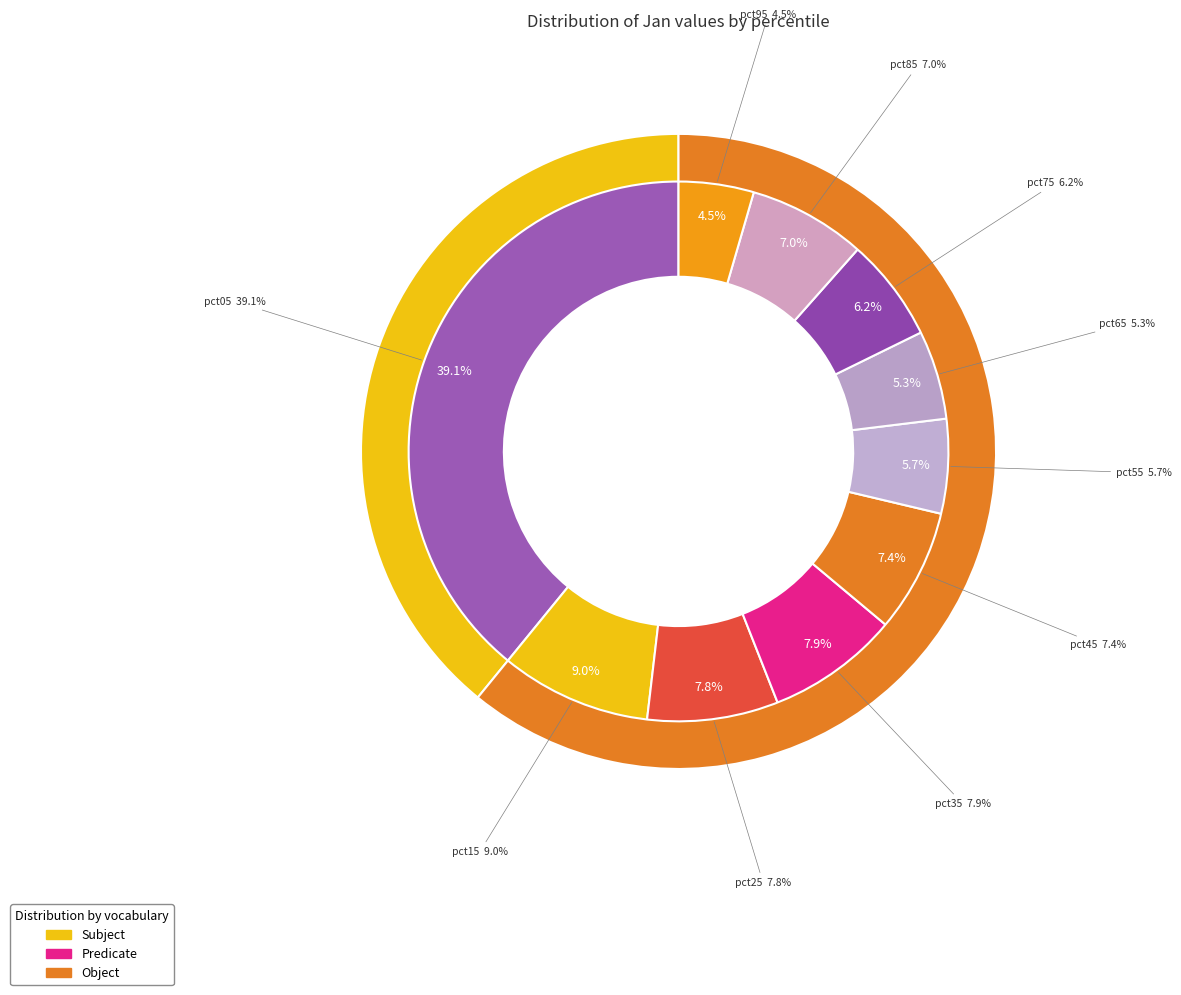

Is pct05 the majority of the pie?

No